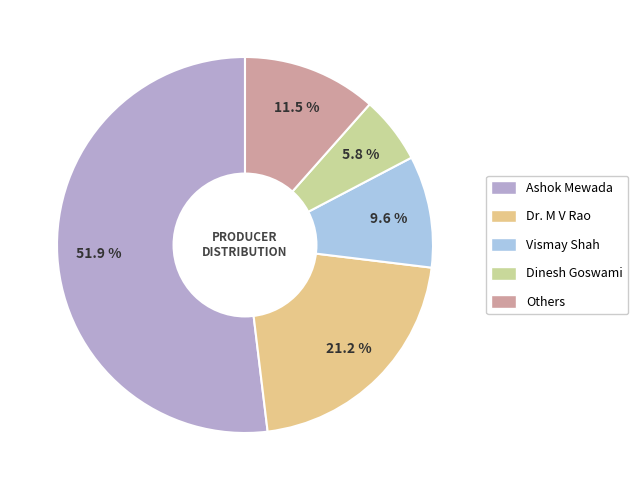

Is it true that Ashok Mewada is 52% of the pie?

True